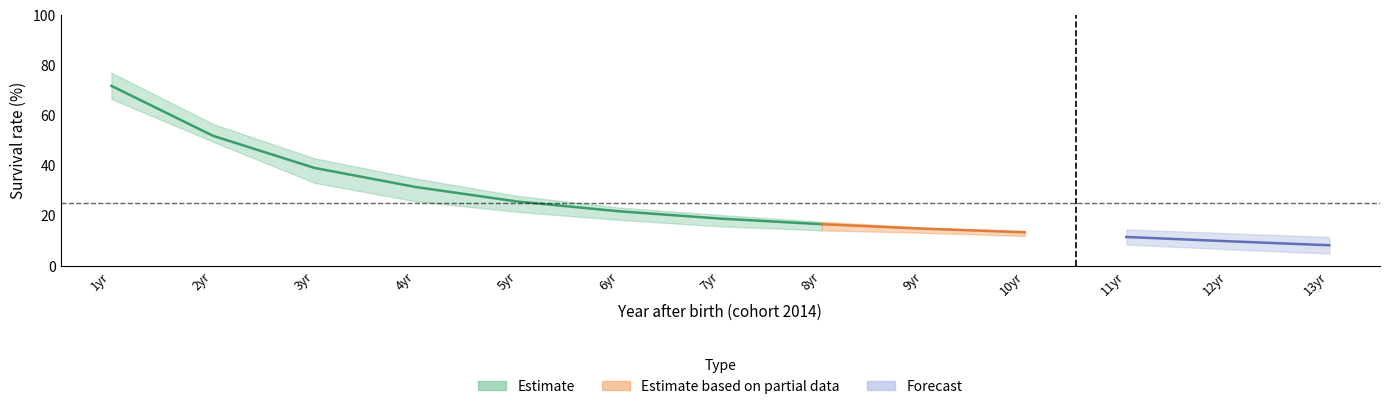

Is this an area chart (filled region under the line)?

No